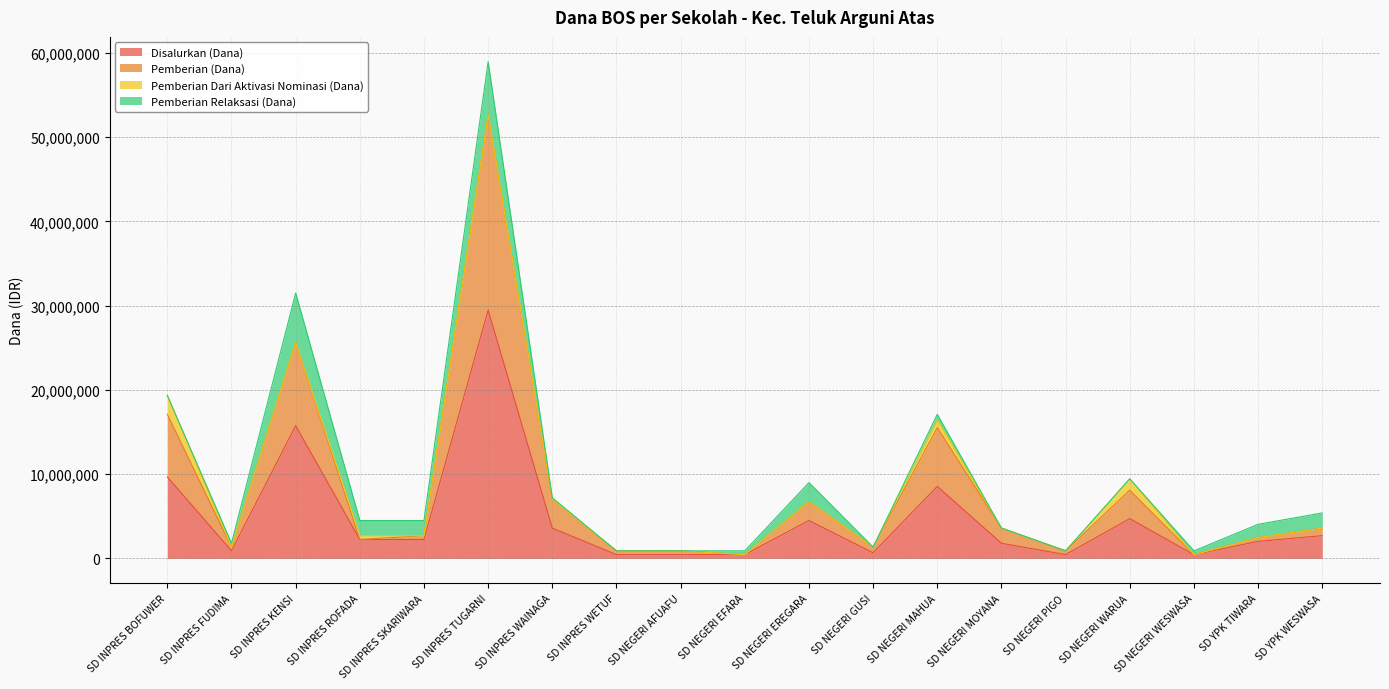

What is the highest value of the Disalurkan (Dana) series?

29475000